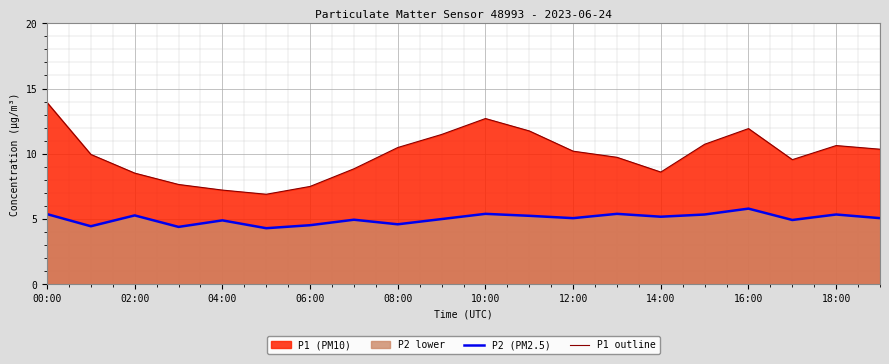

How many series are shown in this chart?

2